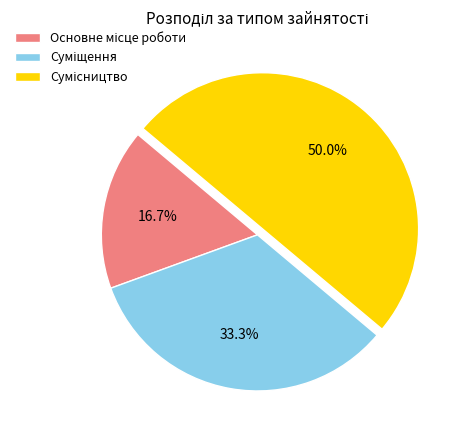

How many slices are in this pie chart?

3